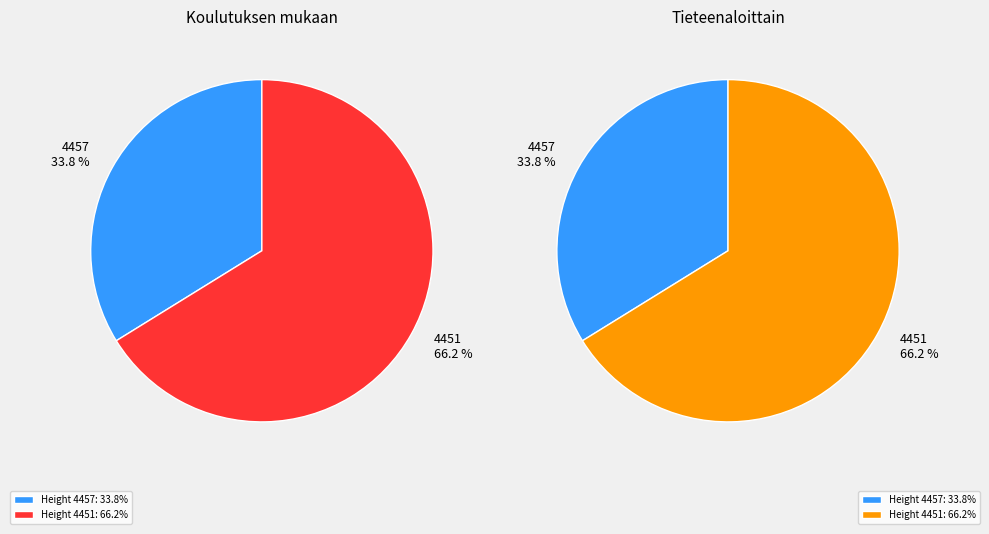

To the nearest percent, what portion does 4457 represent?

34%